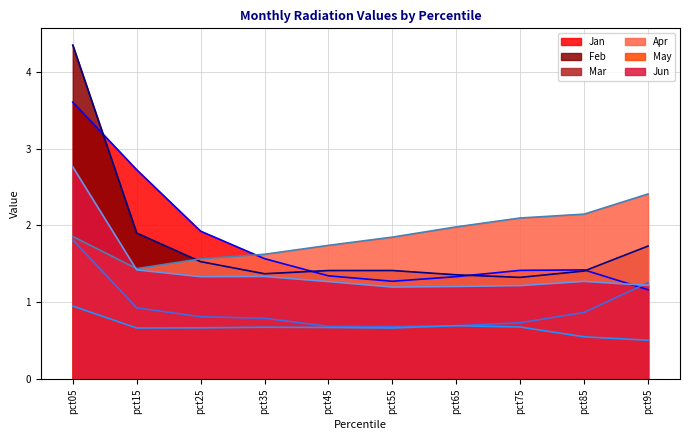

Which label corresponds to the largest value in the chart?

pct05